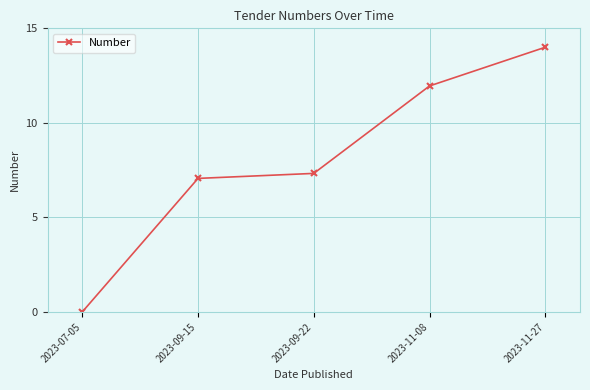

How many values exceed 7?

4